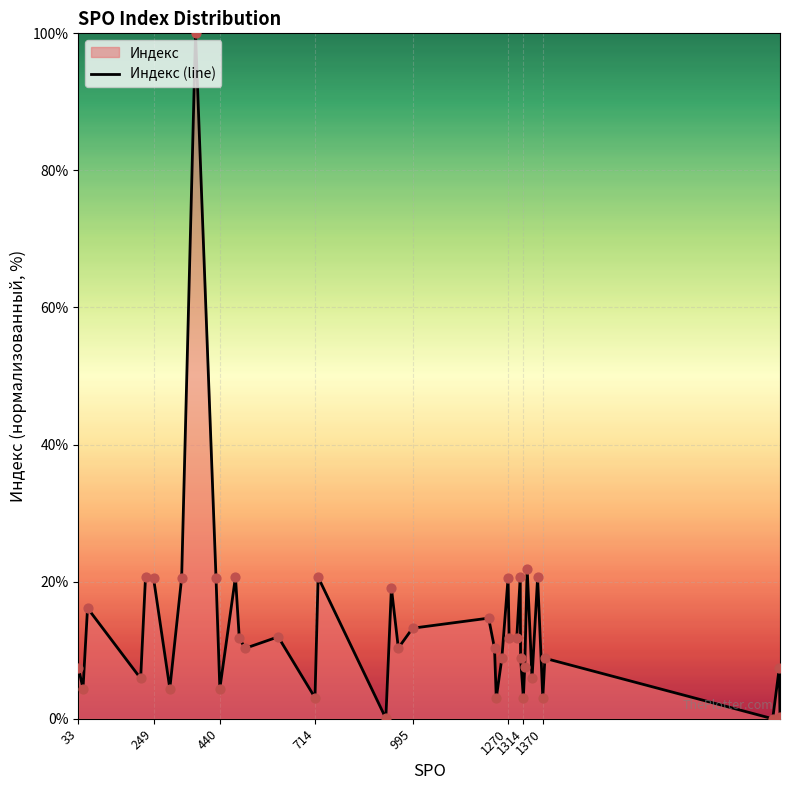

What is the maximum value shown in the chart?

100.0